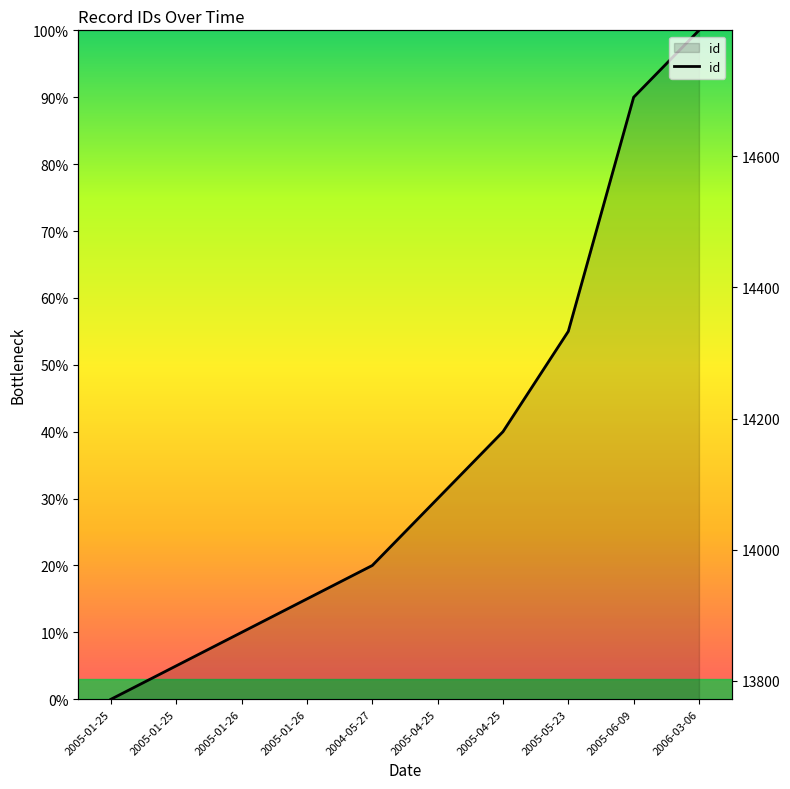

List the labels in order of value, largest first.

2006-03-06, 2005-06-09, 2005-05-23, 2005-04-25, 2005-04-25, 2004-05-27, 2005-01-26, 2005-01-26, 2005-01-25, 2005-01-25